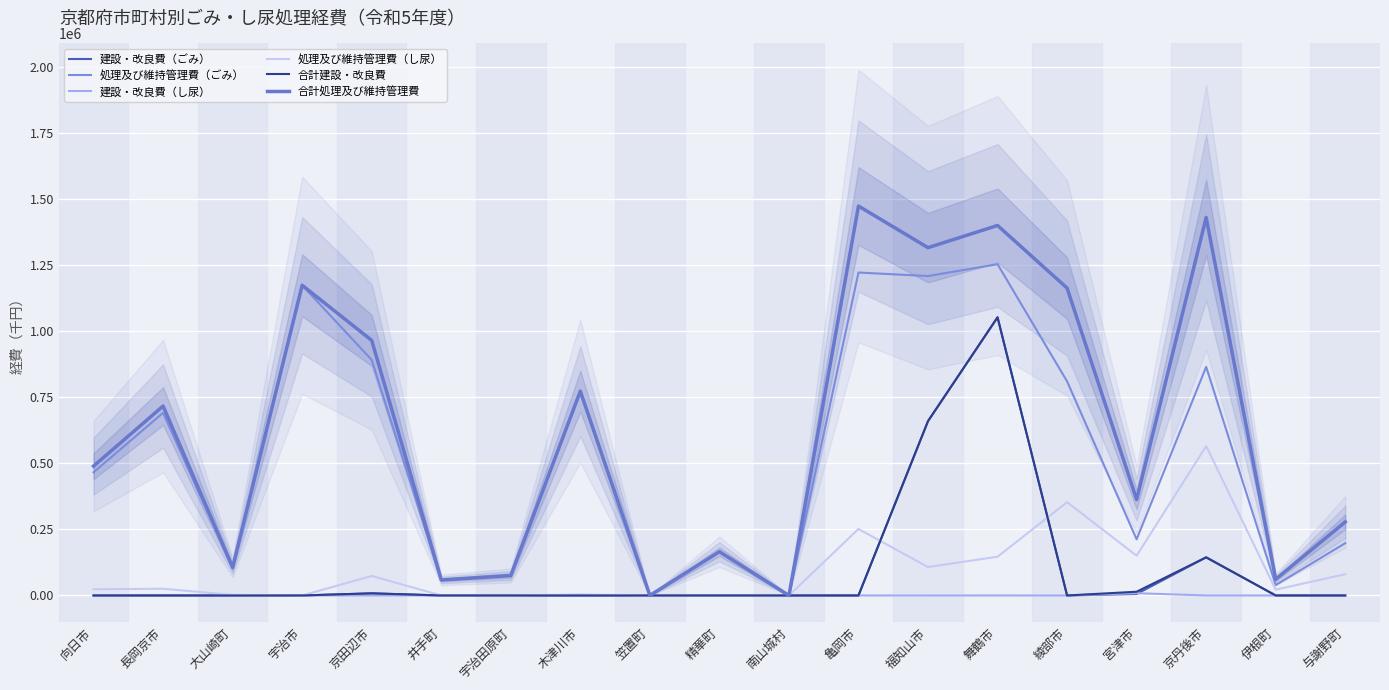

True or false: 建設・改良費（ごみ） and 合計処理及び維持管理費 cross at least once.

False